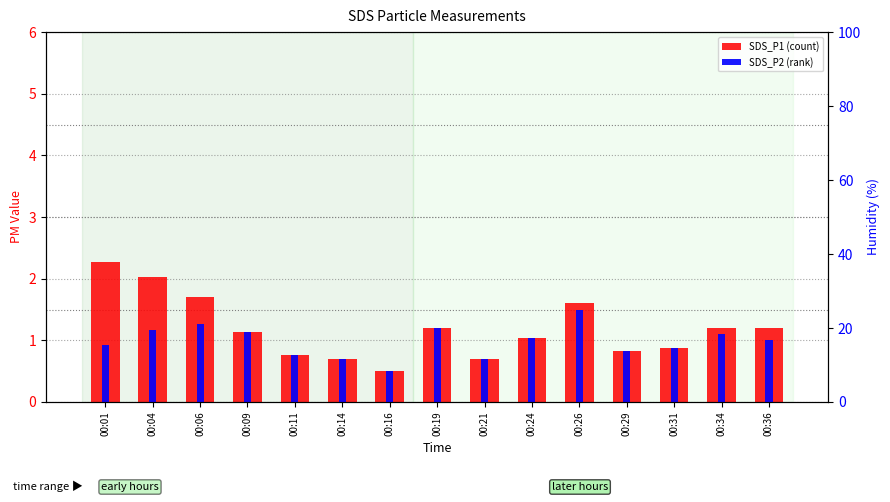

Where is SDS_P2 (rank) nearest to the value 1?

00:36